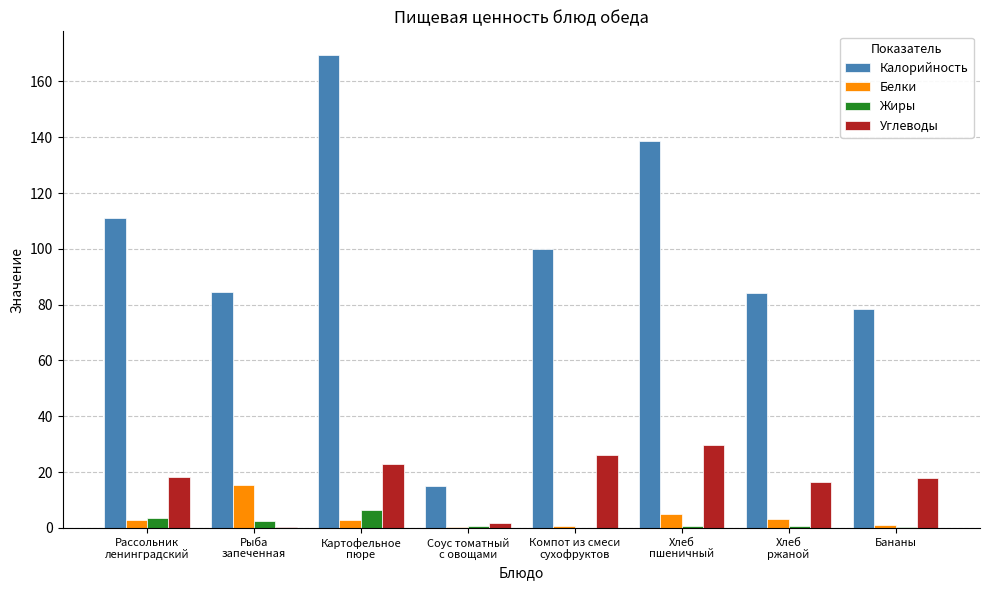

What are all the series names shown in the legend?

Калорийность, Белки, Жиры, Углеводы